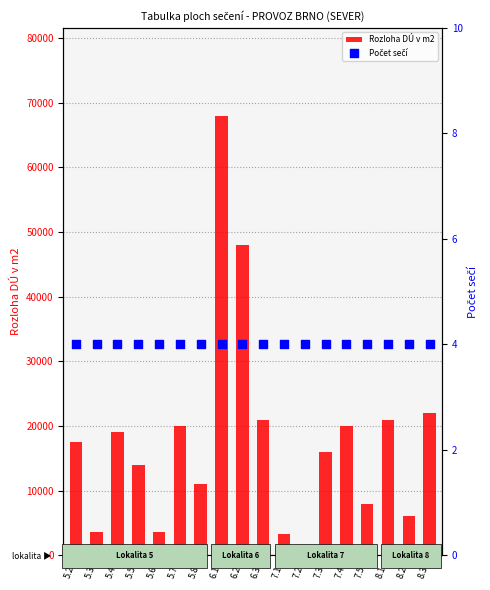

Which series reaches the maximum Y coordinate?

Rozloha DÚ v m2